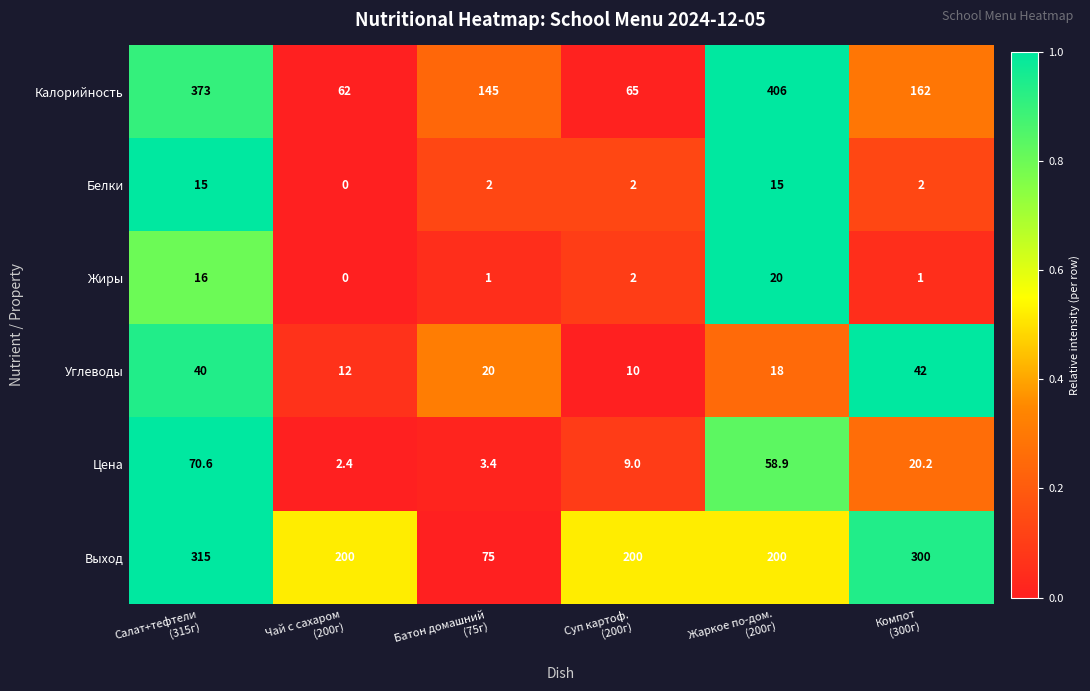

Count the number of categories in the chart.

6